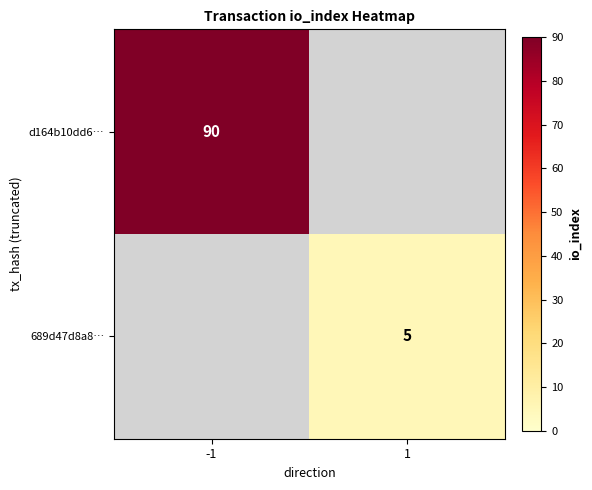

How many data points does each series have?

2